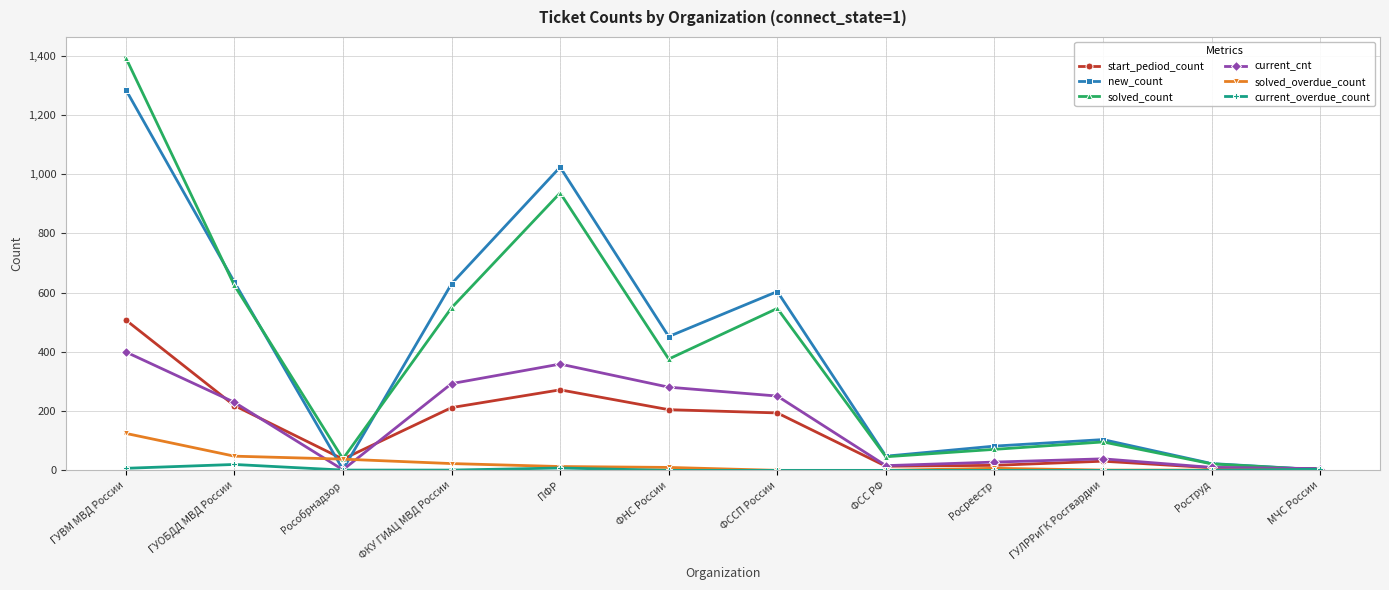

The solved_overdue_count series shows 23 at ФКУ ГИАЦ МВД России. True or false?

True